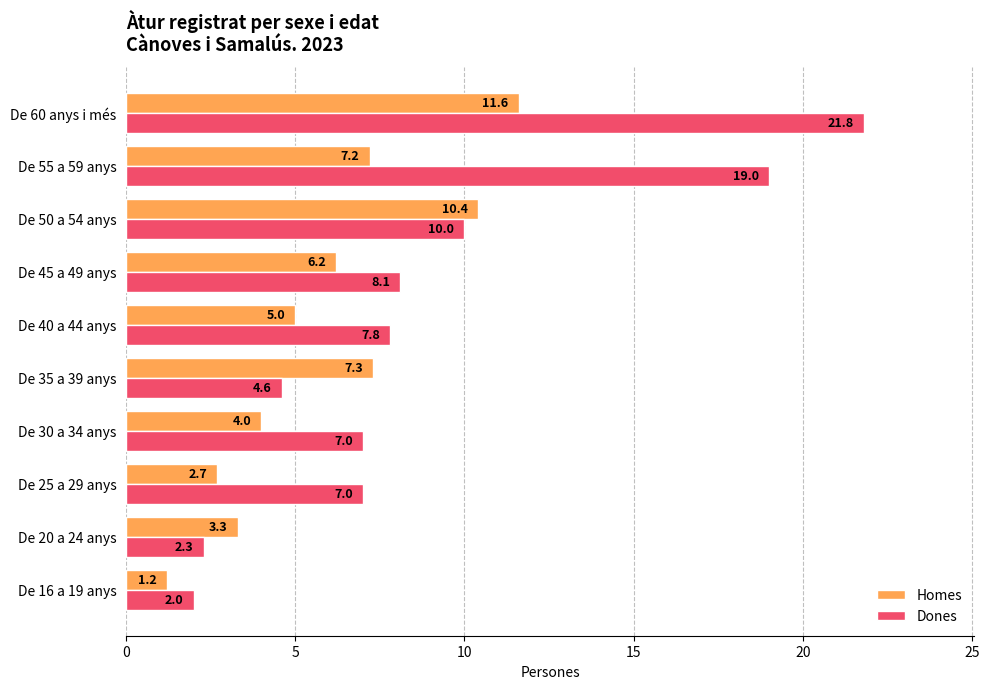

Which series has the largest range (max minus min)?

Dones